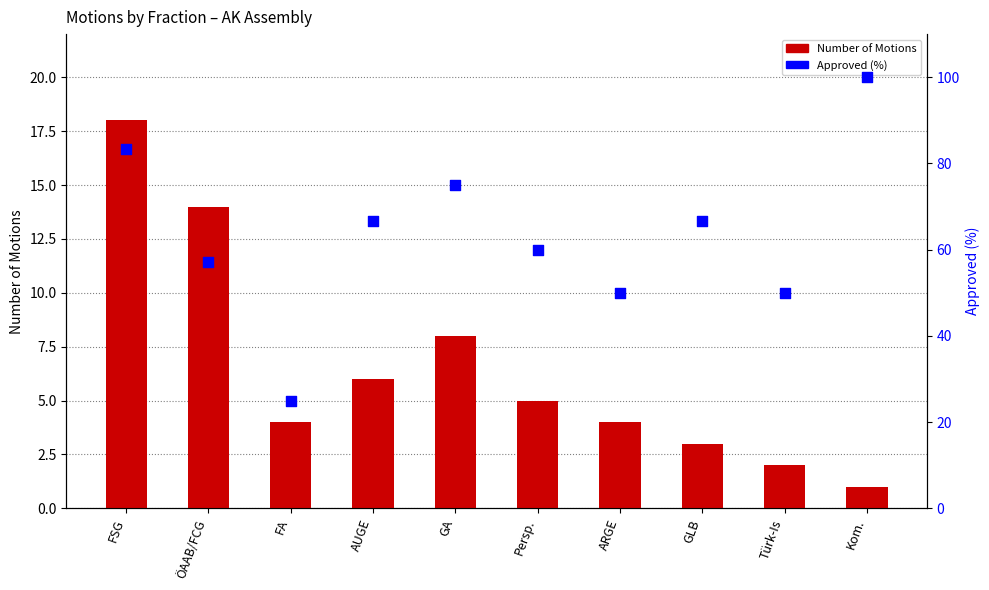

At which category is the sum across all series the highest?

FSG